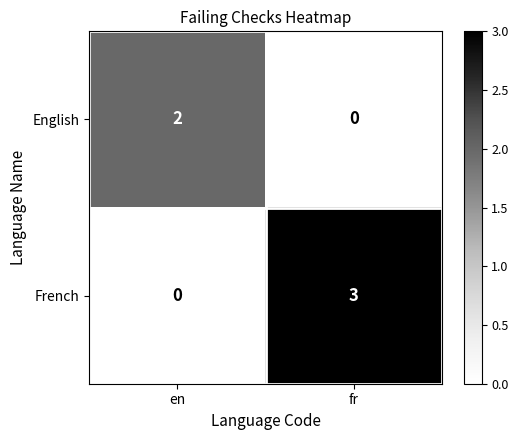

What is the difference between the French values at en and fr?

3